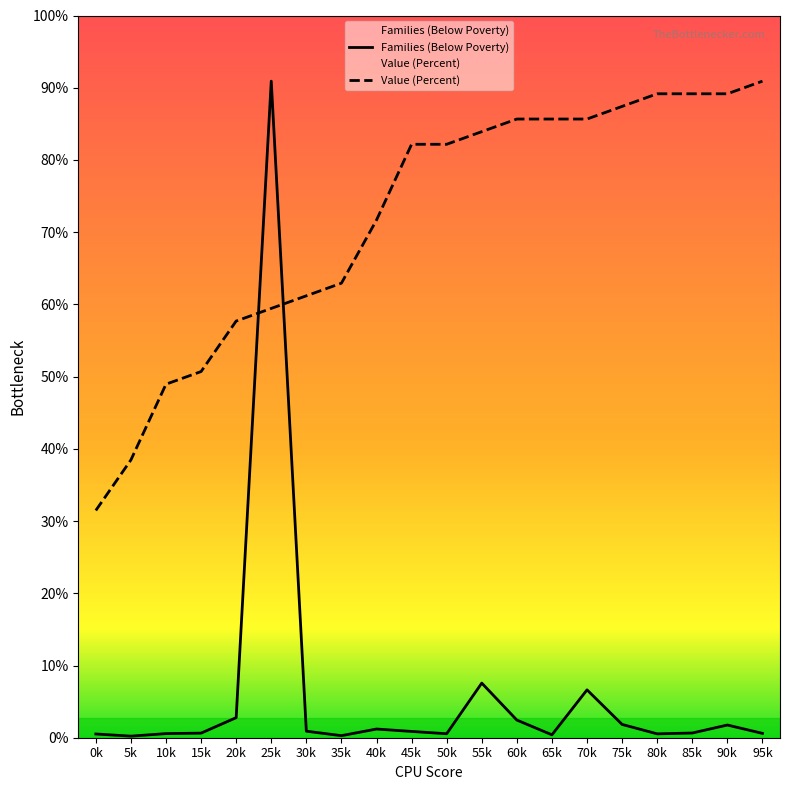

Does the chart display data point markers on the line(s)?

No